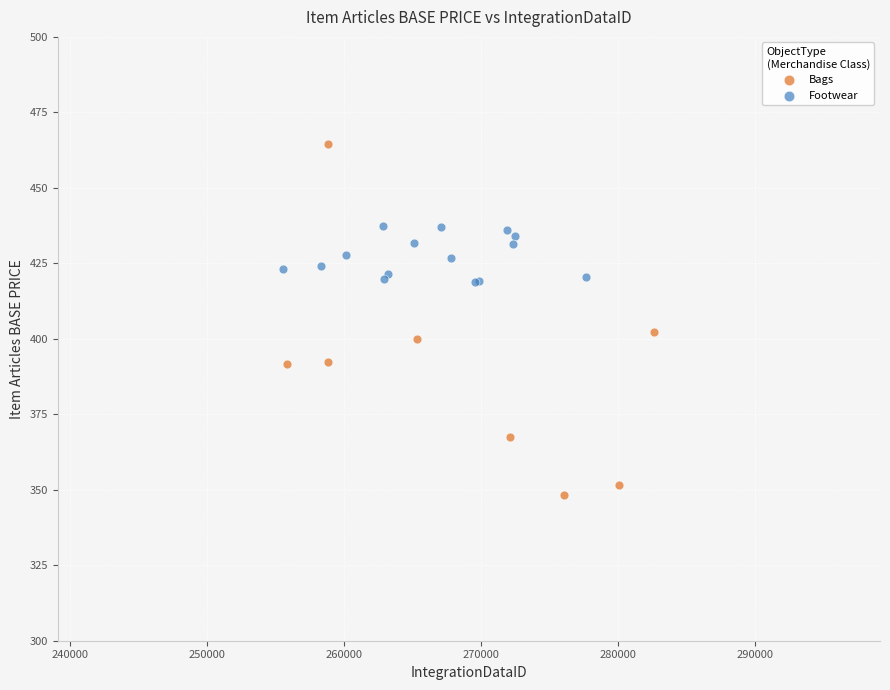

Which series has the widest spread of Y values?

Bags